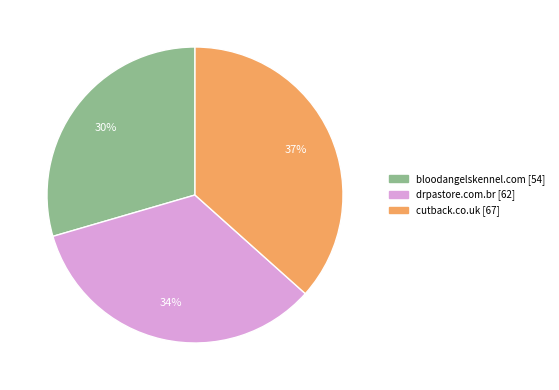

How many segments does this pie chart have?

3